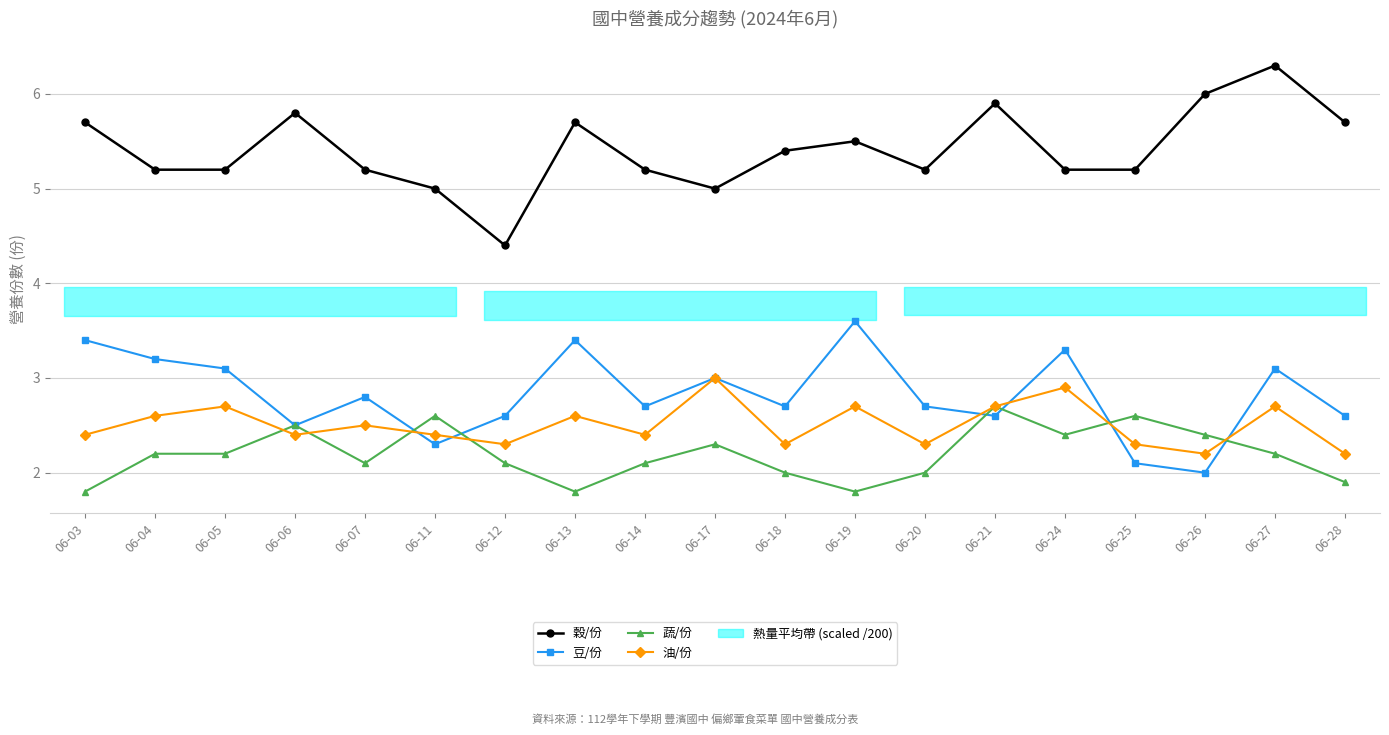

The 油/份 series shows 1.0 at 06-24. True or false?

False